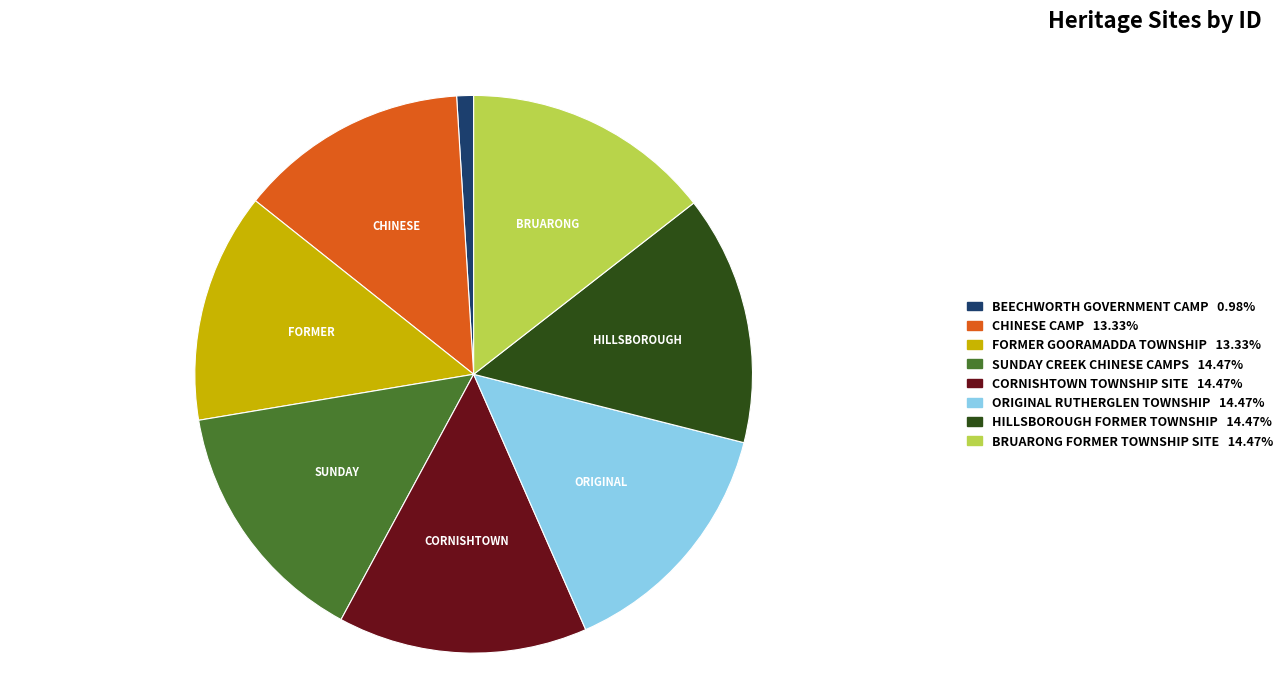

What is the smallest slice in the pie chart?

BEECHWORTH GOVERNMENT CAMP